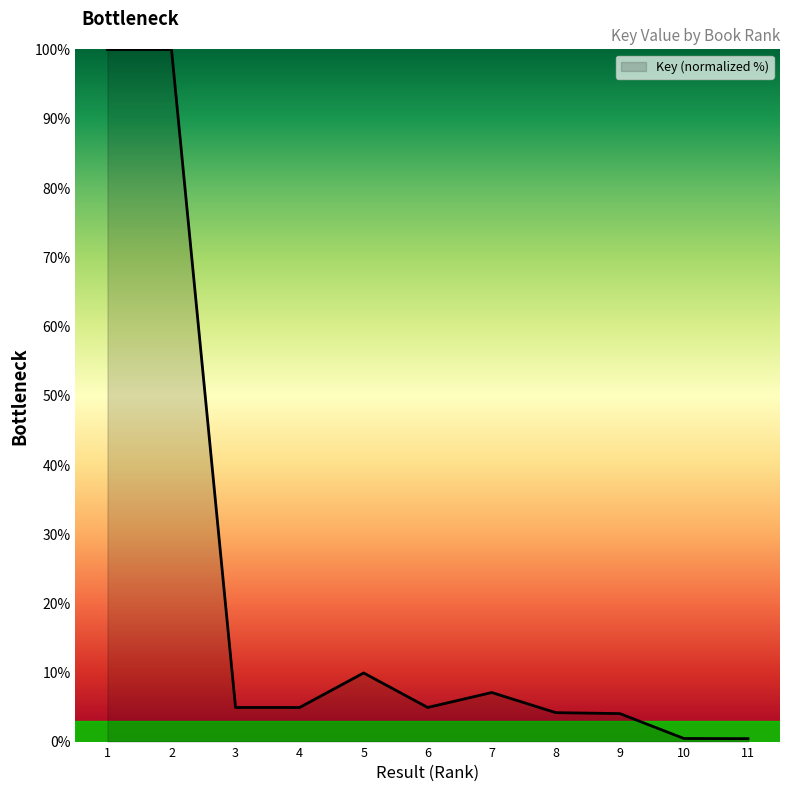

What is the greatest value displayed?

100.0